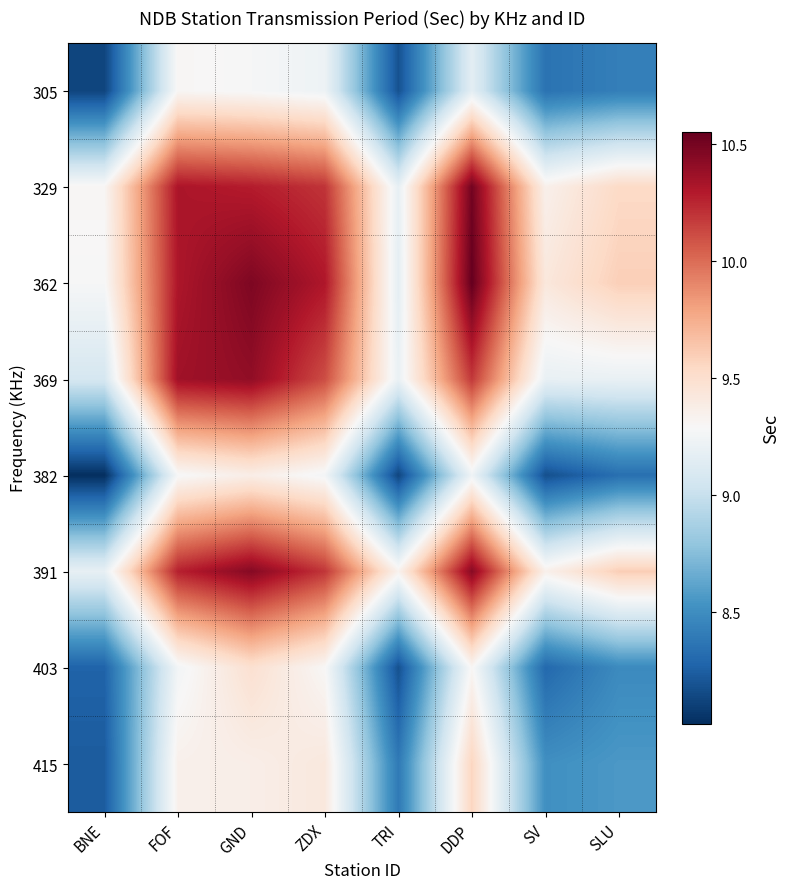

What is the spread (max minus min) of values at ZDX?

1.1